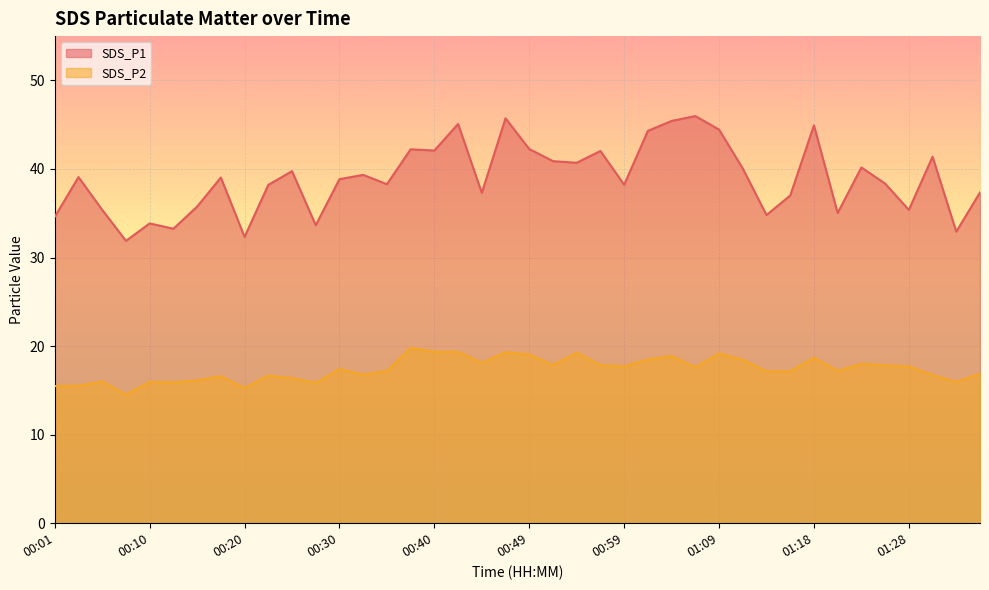

True or false: SDS_P1 and SDS_P2 cross at least once.

False